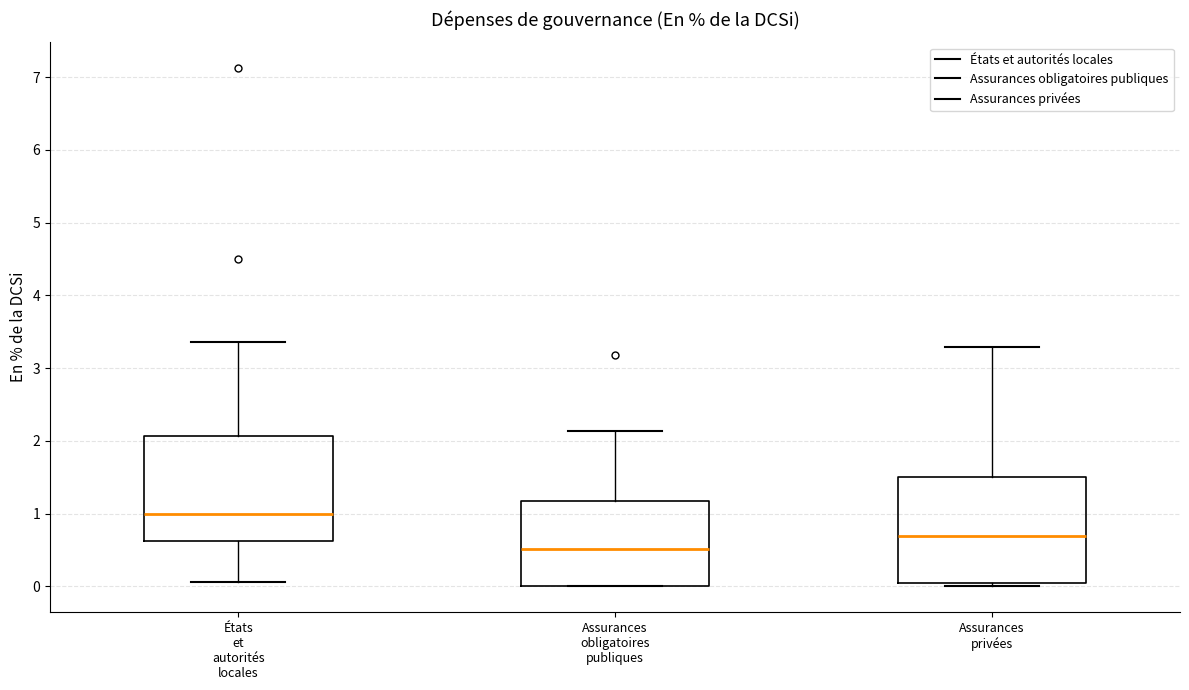

Reading left to right, transcribe this box plot: for each box, give where its median line is, the range the box spans, and where its two whiskers end, as read against the y-axis. The values are not printed on the chart, so give them approximately, as read against the axis.

États et autorités locales: median 1.0, box 0.6 to 2.1, whiskers 0.1 to 3.4
Assurances obligatoires publiques: median 0.5, box 0.0 to 1.2, whiskers 0.0 to 2.1
Assurances privées: median 0.7, box 0.0 to 1.5, whiskers 0.0 (just below the box's lower edge) to 3.3